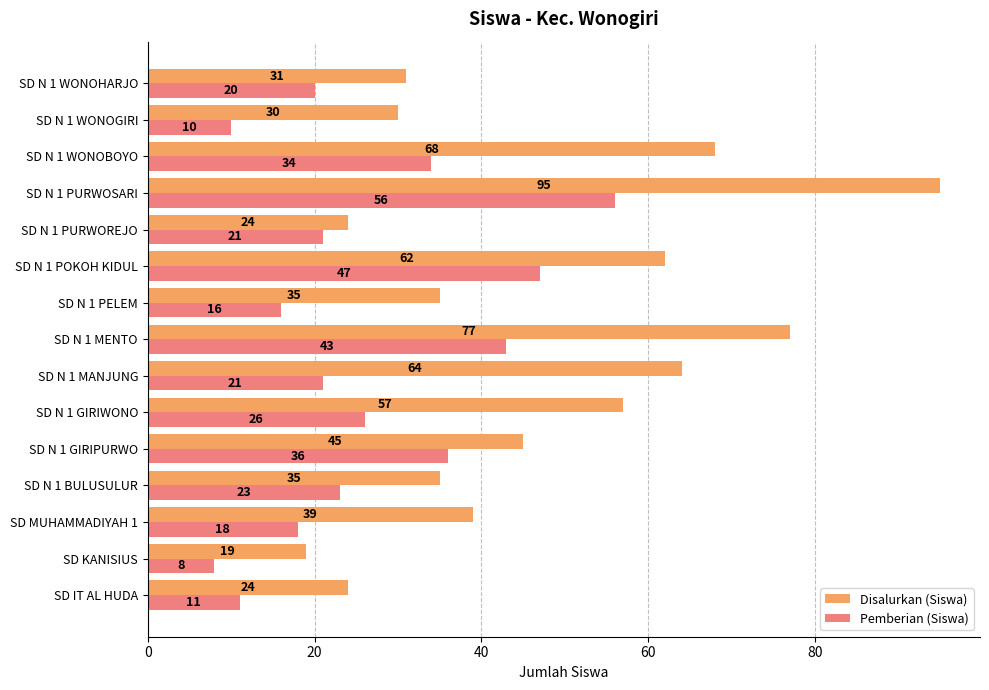

Which series has the widest spread of values?

Disalurkan (Siswa)